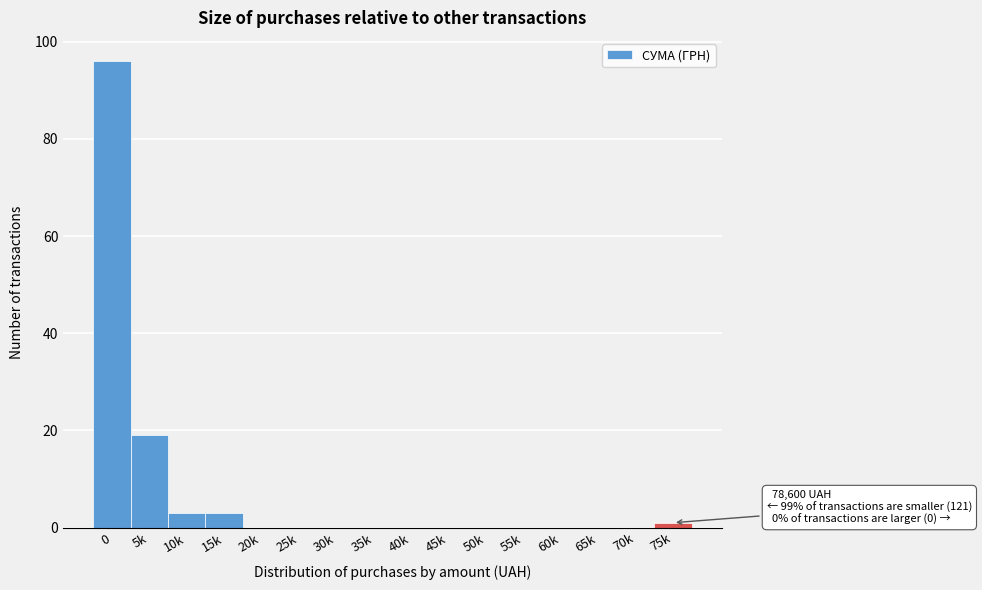

Reading right to left, list all the values displayed in this chart.

75k=1	70k=0	65k=0	60k=0	55k=0	50k=0	45k=0	40k=0	35k=0	30k=0	25k=0	20k=0	15k=3	10k=3	5k=19	0=96